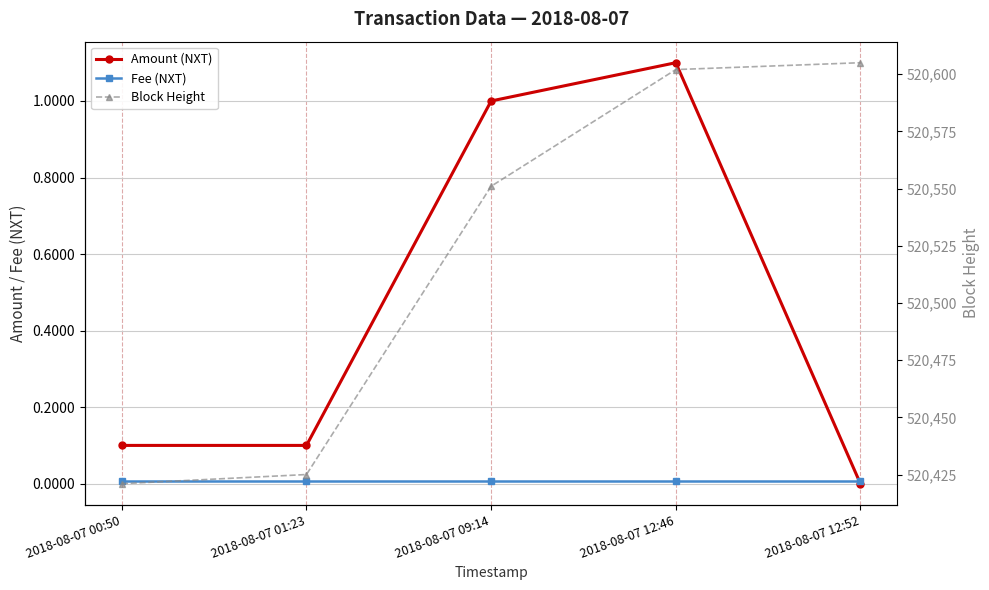

True or false: Fee (NXT) and Block Height cross at least once.

False